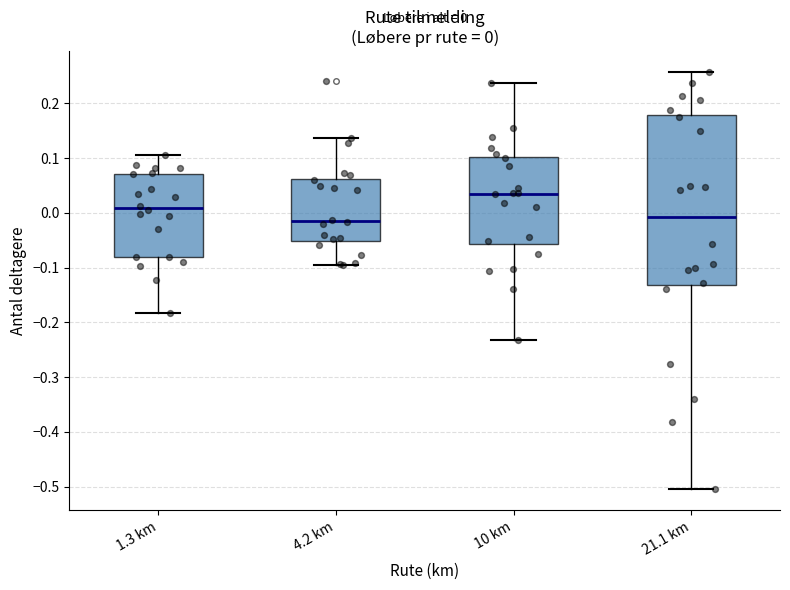

Which box has the highest median line?

10 km